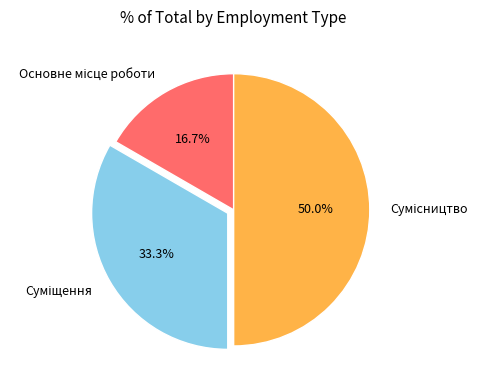

To the nearest percent, what is the average slice percentage?

33%